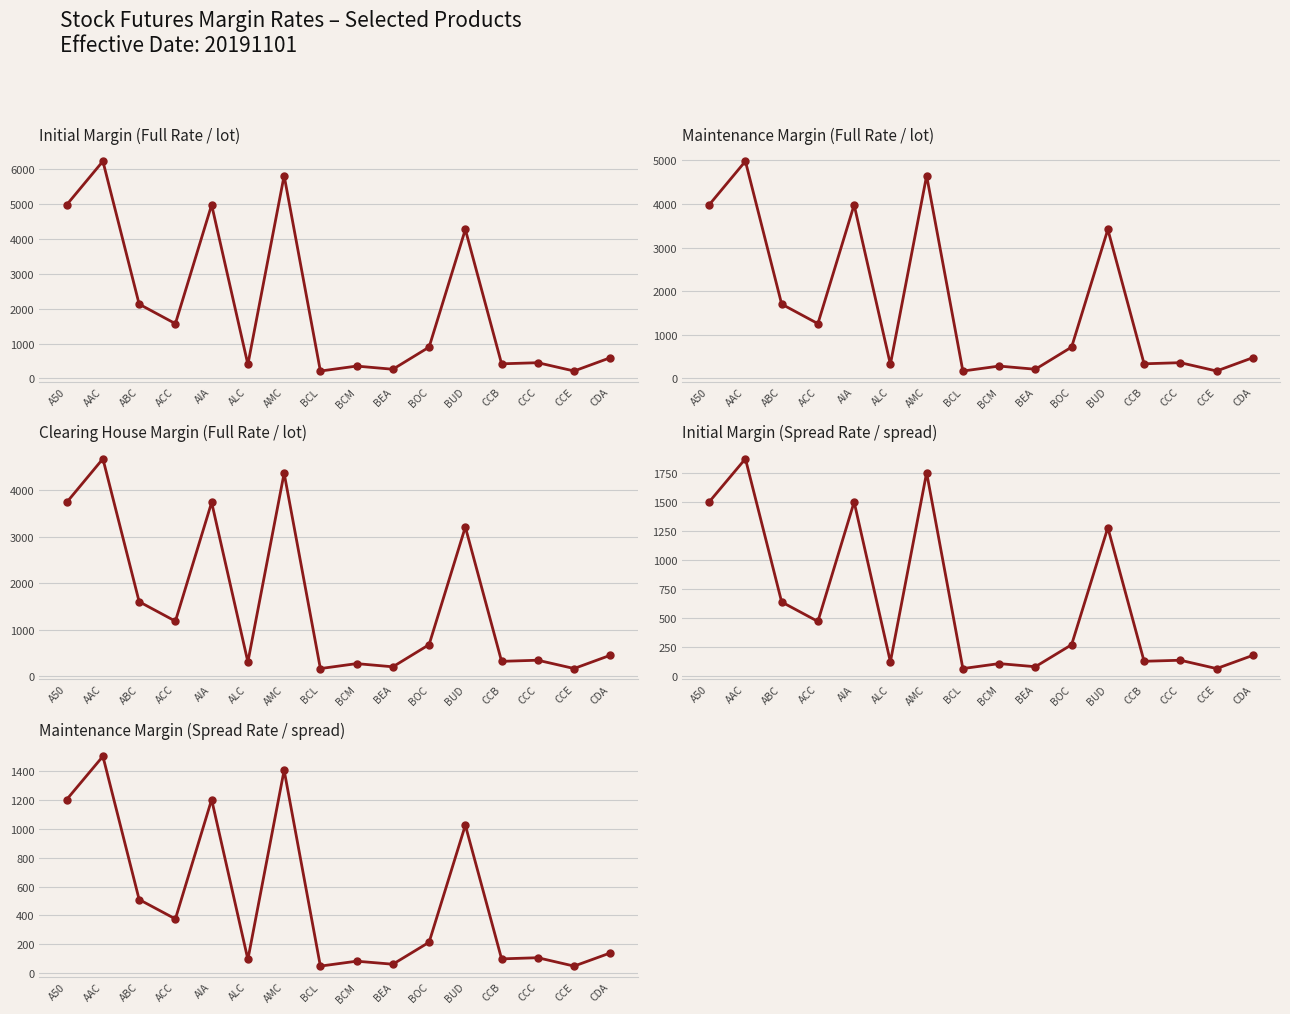

True or false: Clearing House Margin (Full Rate / lot) and Initial Margin (Full Rate / lot) intersect in this chart.

False